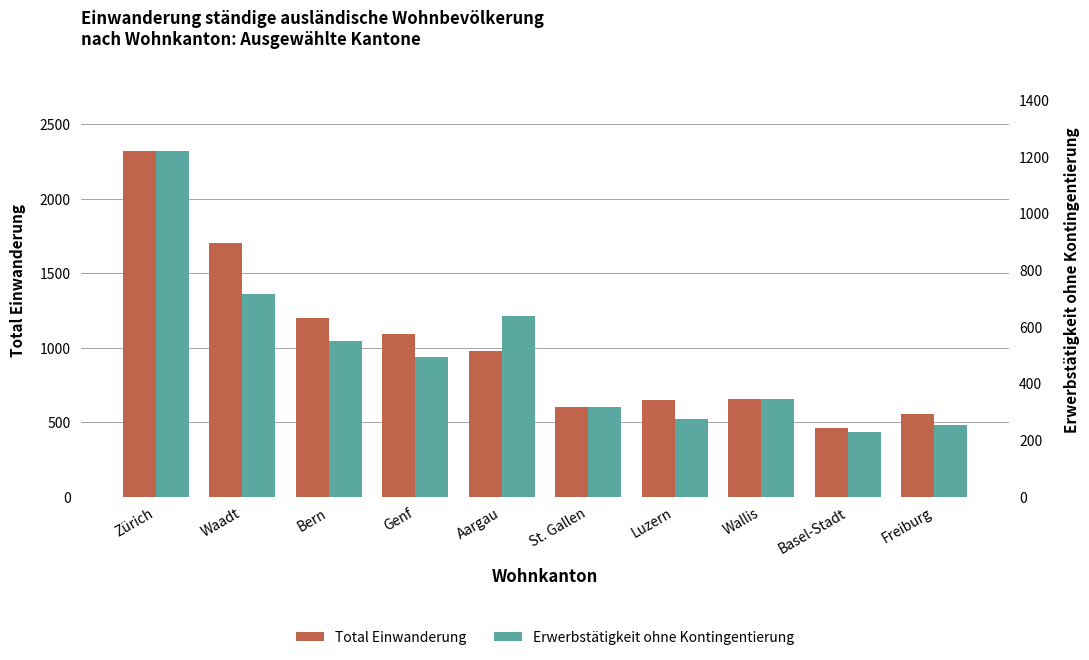

What is the difference between the maximum and minimum values in the Erwerbstätigkeit ohne Kontingentierung series?

995